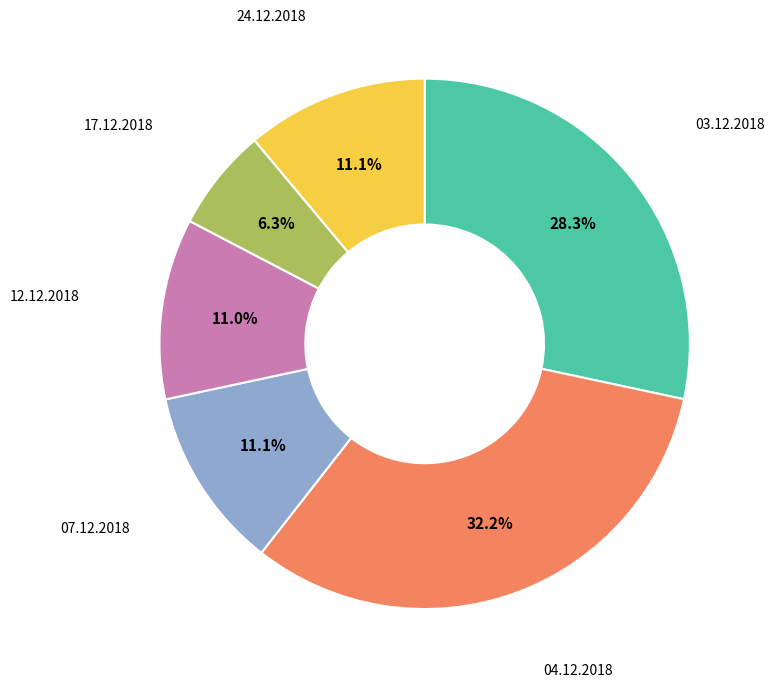

Which slice is the largest?

04.12.2018